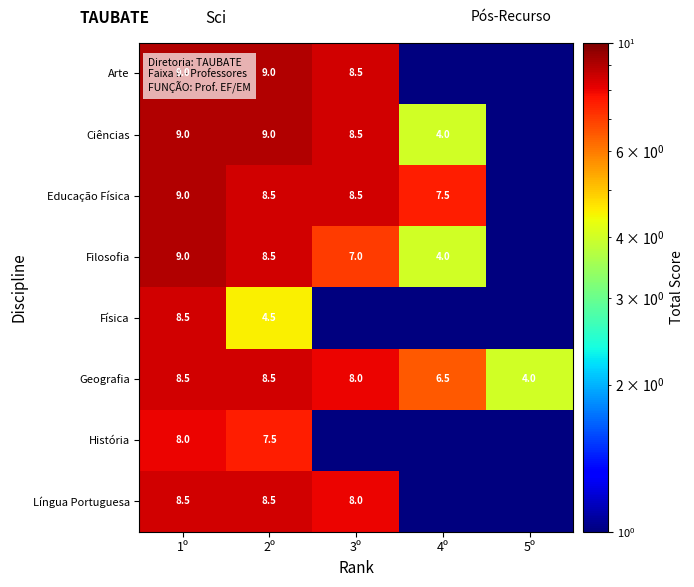

How many categories are shown in the chart?

5